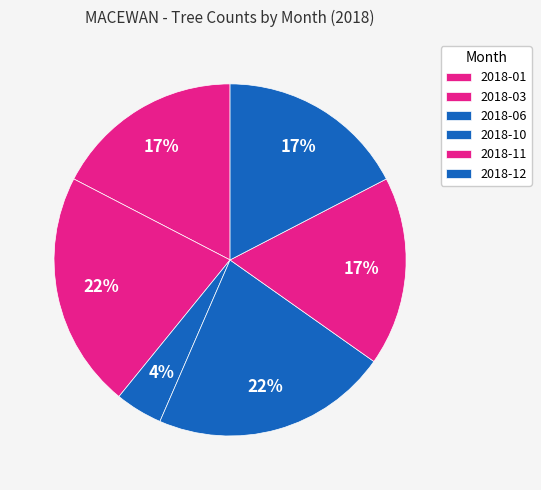

How many slices are in this pie chart?

6